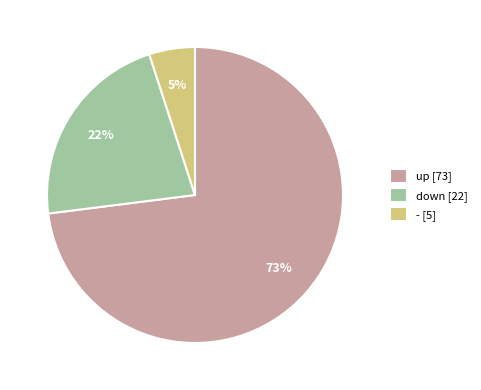

Is up the majority of the pie?

Yes